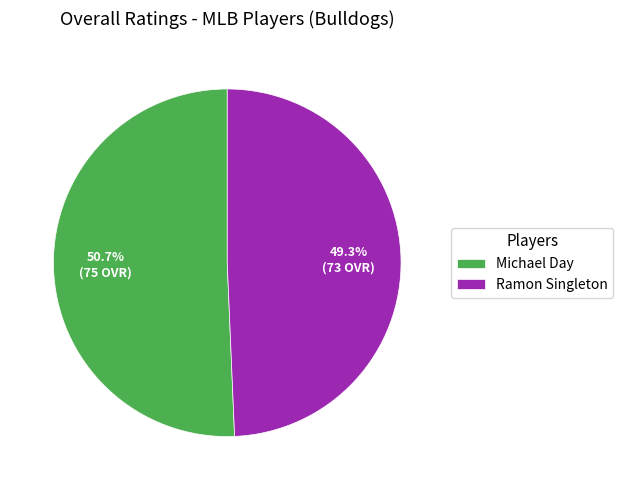

Rank the categories by value from highest to lowest.

Michael Day, Ramon Singleton